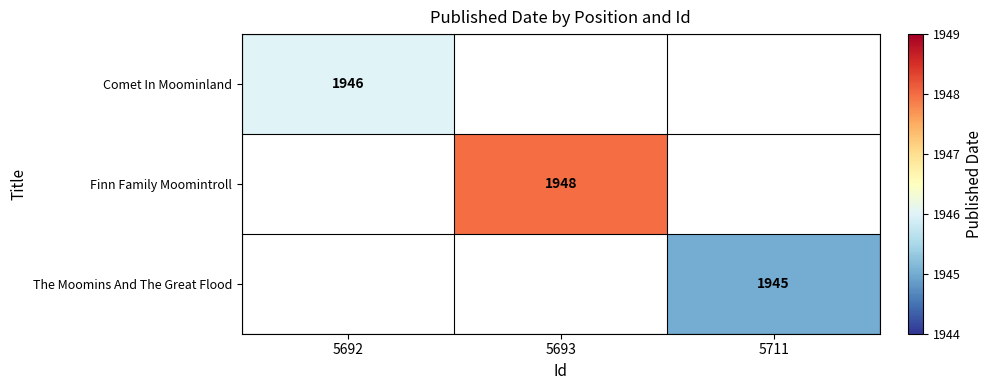

Is it true that Finn Family Moomintroll equals 1948 at 5693?

True